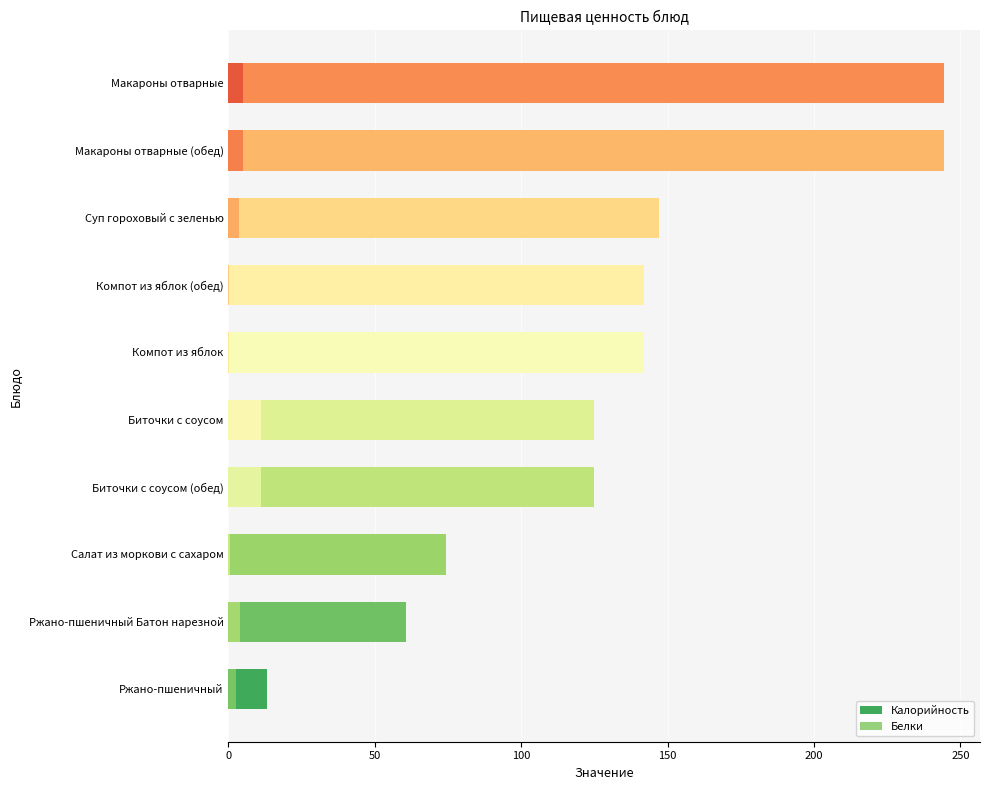

List the series in order of their peak value, lowest first.

Белки, Калорийность